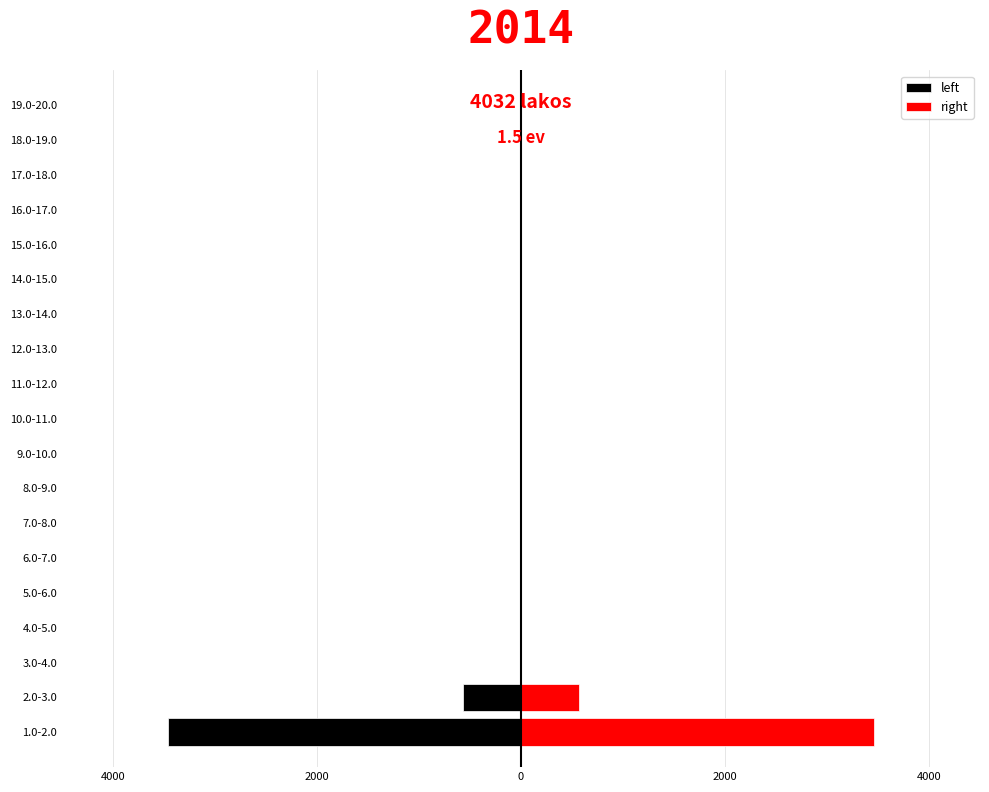

Which series has the largest total across all categories?

right